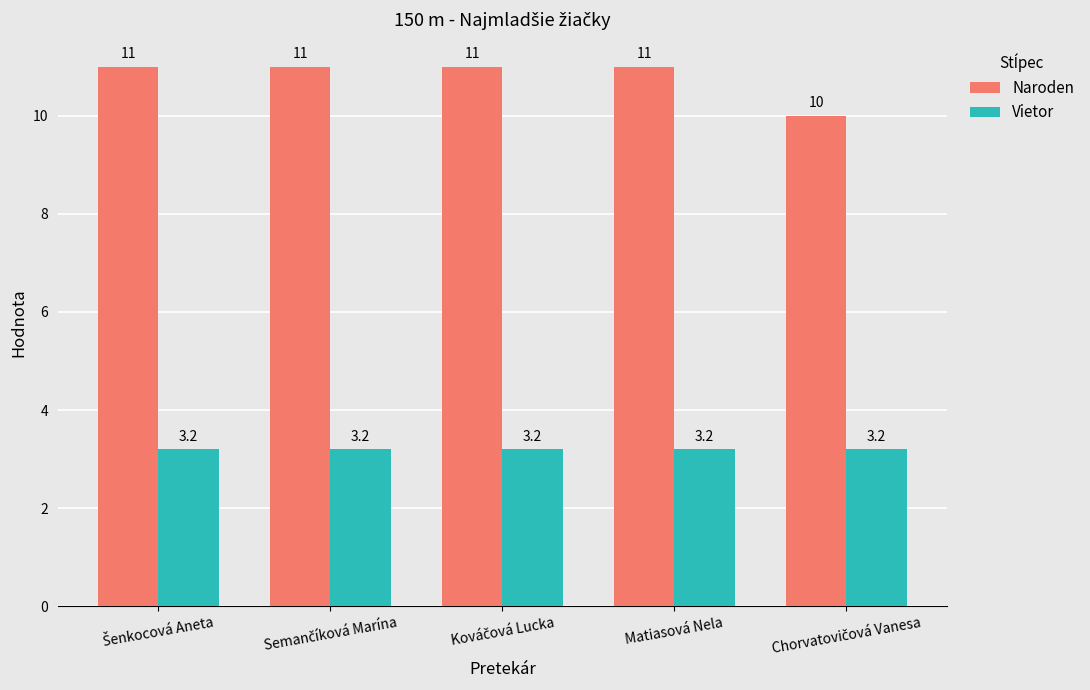

Which series has the largest total across all categories?

Naroden